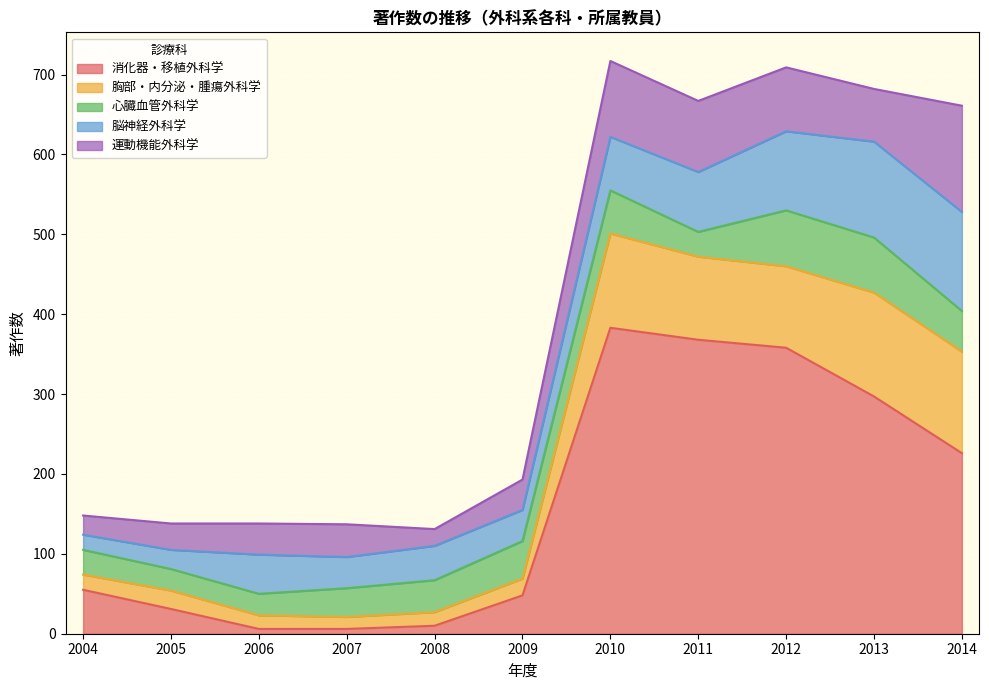

Is the value of 心臓血管外科学 at 2007 greater than the value of 消化器・移植外科学 at 2005?

Yes